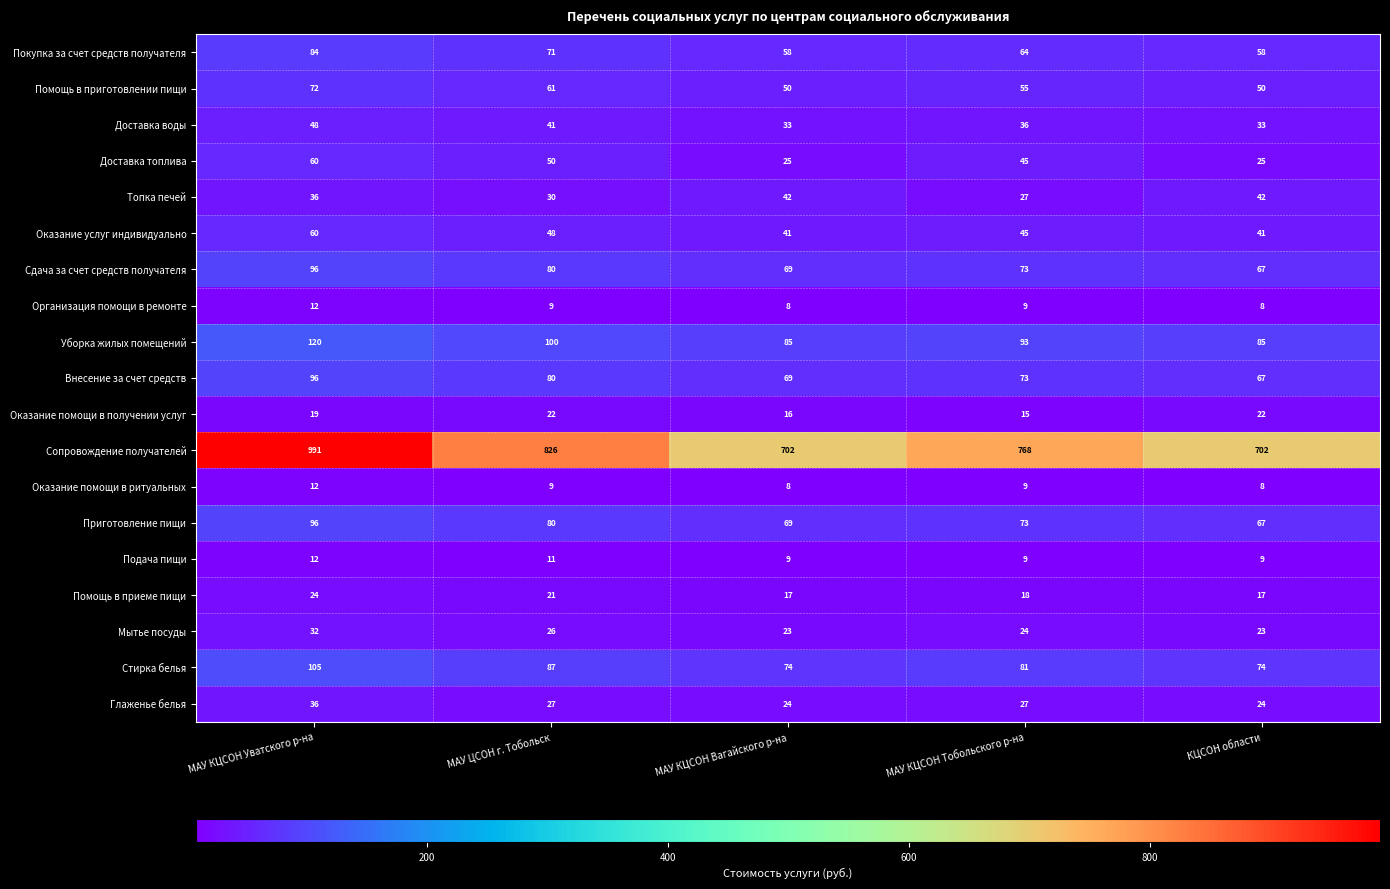

Count the number of data series in this chart.

19